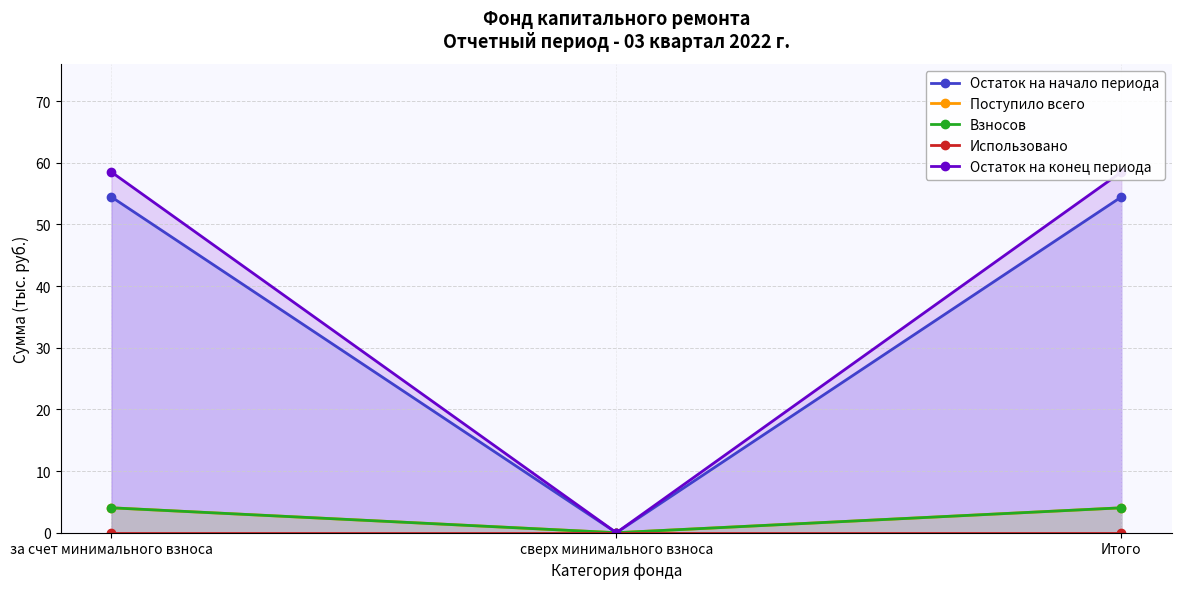

Which series has the largest total across all categories?

Остаток на конец периода